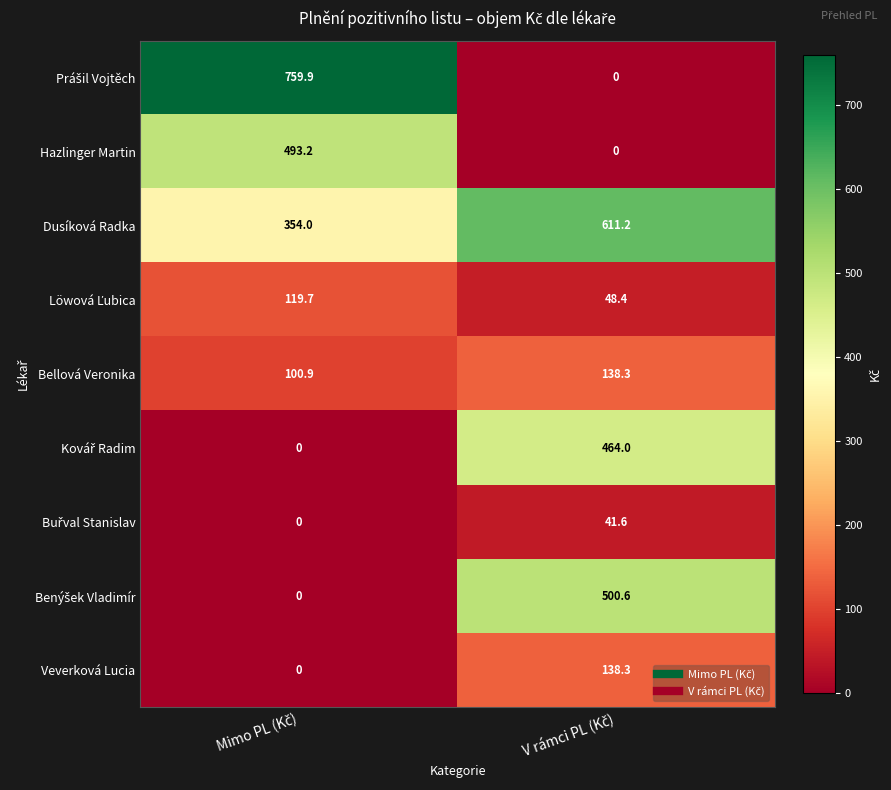

Which series has the largest total across all categories?

Dusíková Radka